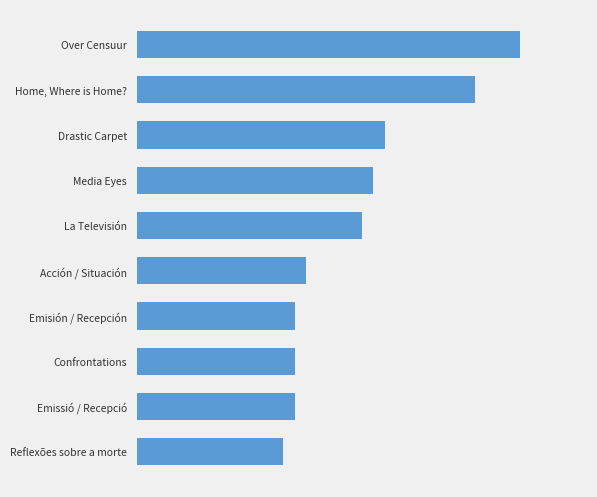

What is the smallest value displayed?

1973